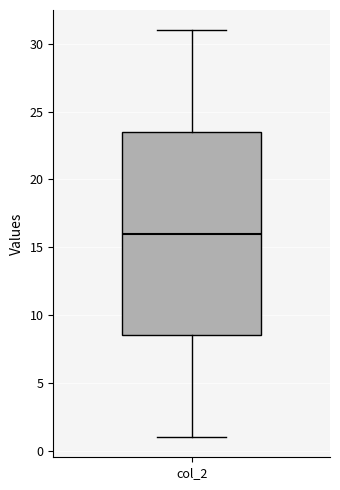

Where is the lower edge of the box for col_2 on the y-axis? The values are not printed on the chart, so give them approximately, as read against the axis.

8.5